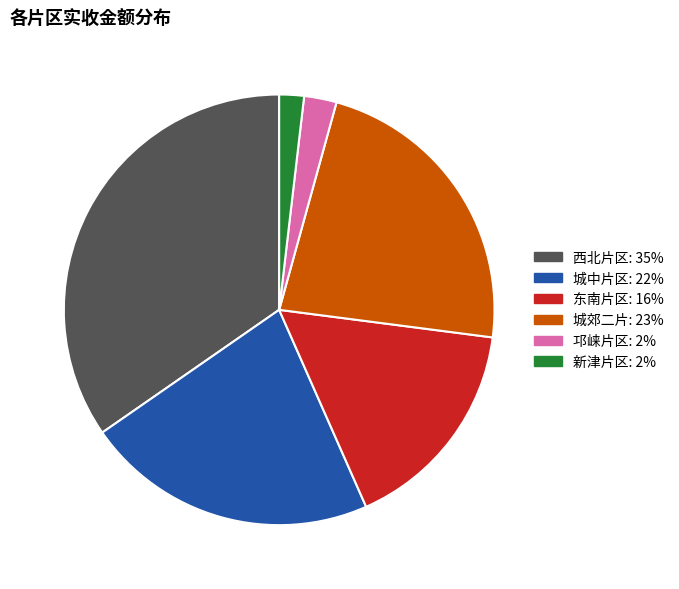

What is the ratio of the value at 东南片区 to the value at 邛崃片区?

6.7